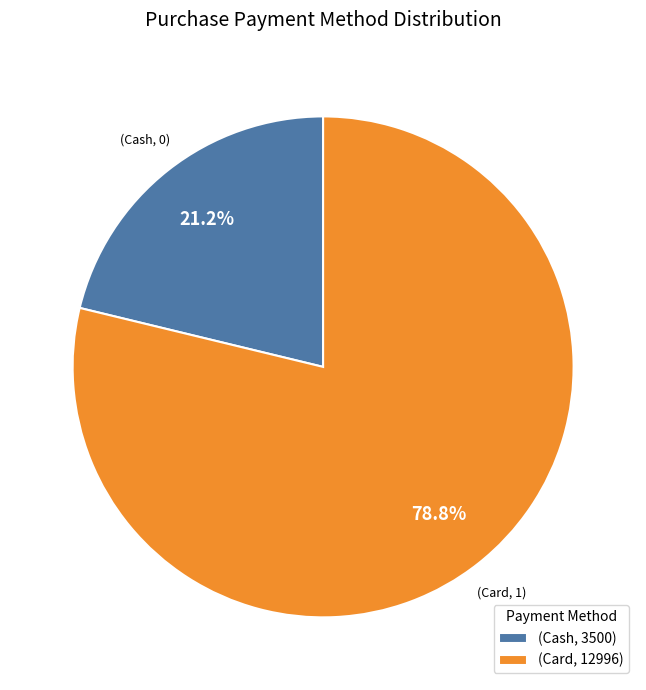

Rank the categories by value from highest to lowest.

(Card, 12996), (Cash, 3500)